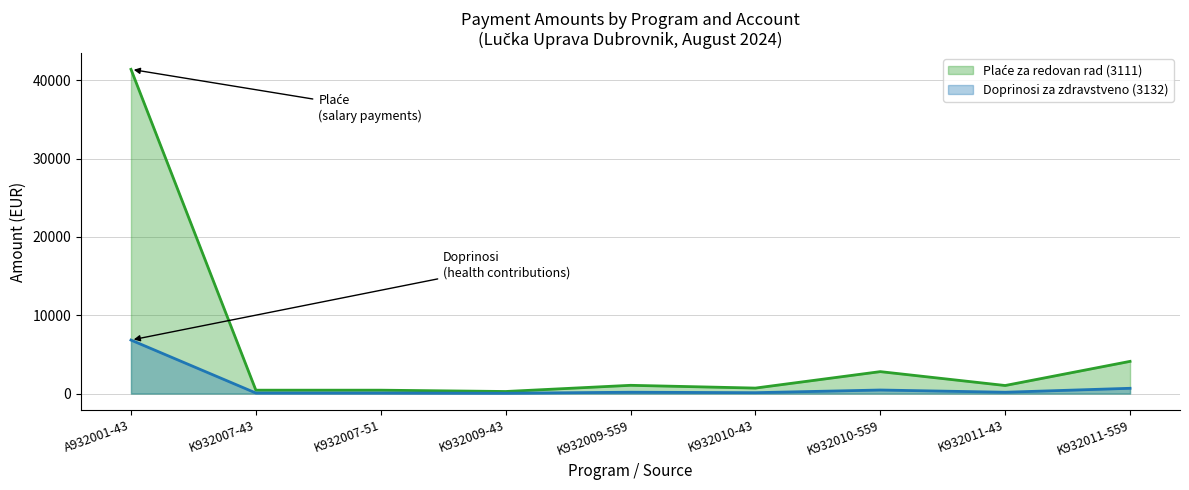

Reading right to left, what are all the values shown in this chart?

Plaće za redovan rad (3111): 4111.7	1027.9	2800.7	700.2	1053.3	263.3	431.6	431.6	41410.2
Doprinosi za zdravstveno (3132): 673.2	168.3	452.3	113.1	170.1	42.5	69.7	69.7	6832.7